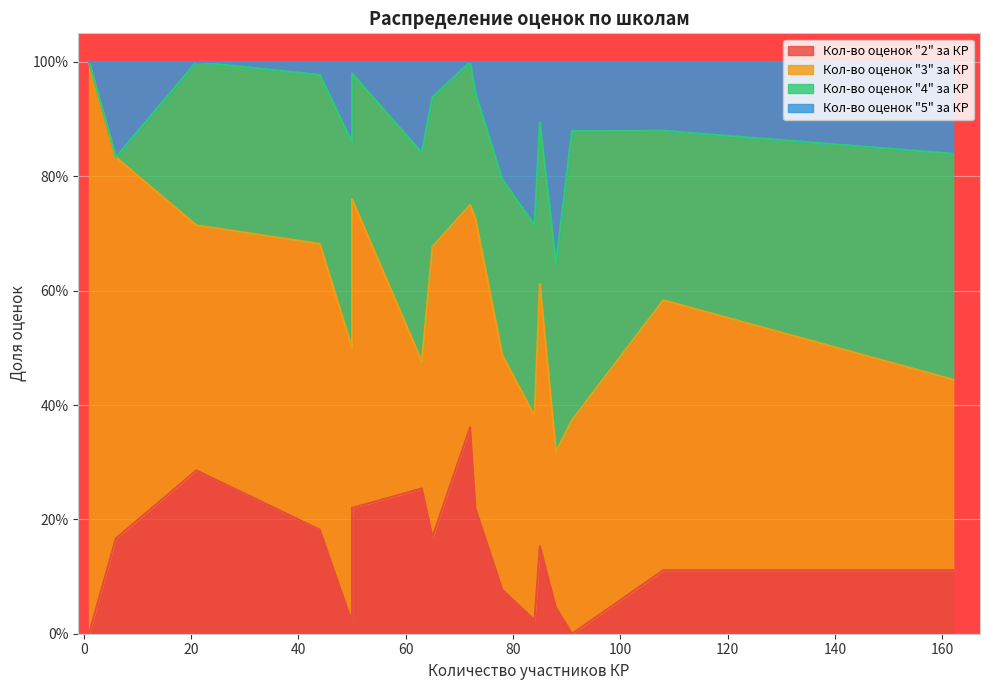

Is it true that Кол-во оценок "2" за КР equals 0.2 at 44?

True